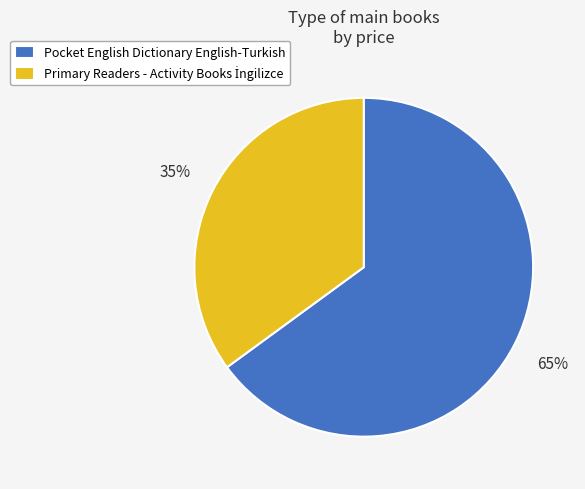

Which category has the biggest portion of the pie?

Pocket English Dictionary English-Turkish